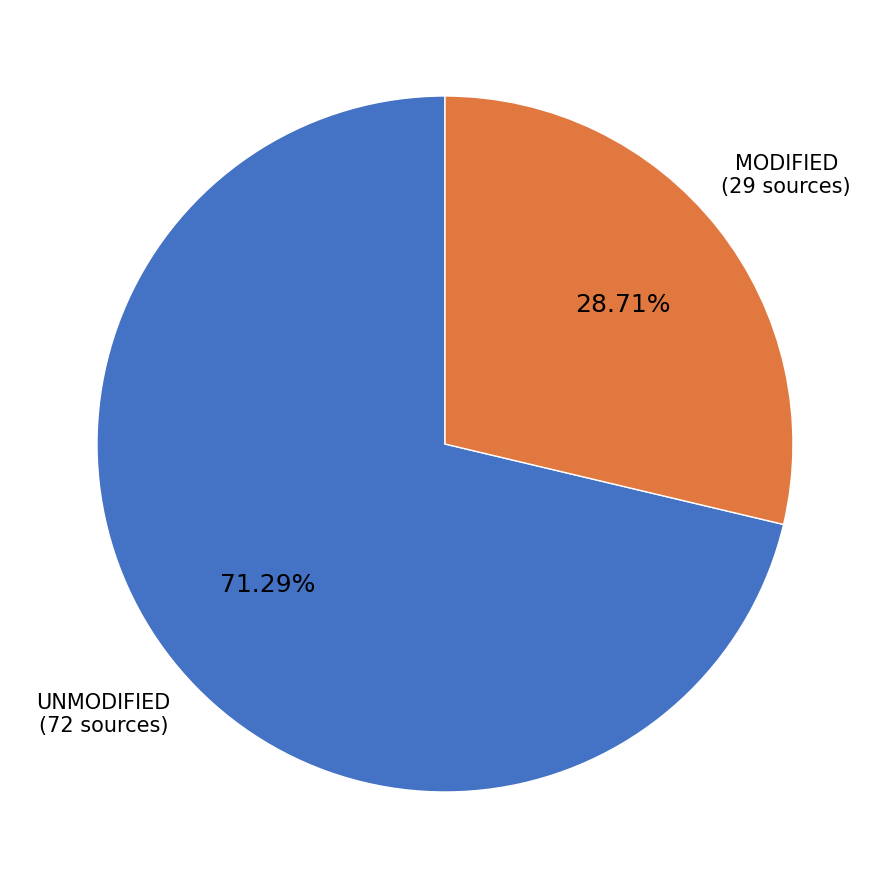

Does any single category account for the majority?

Yes